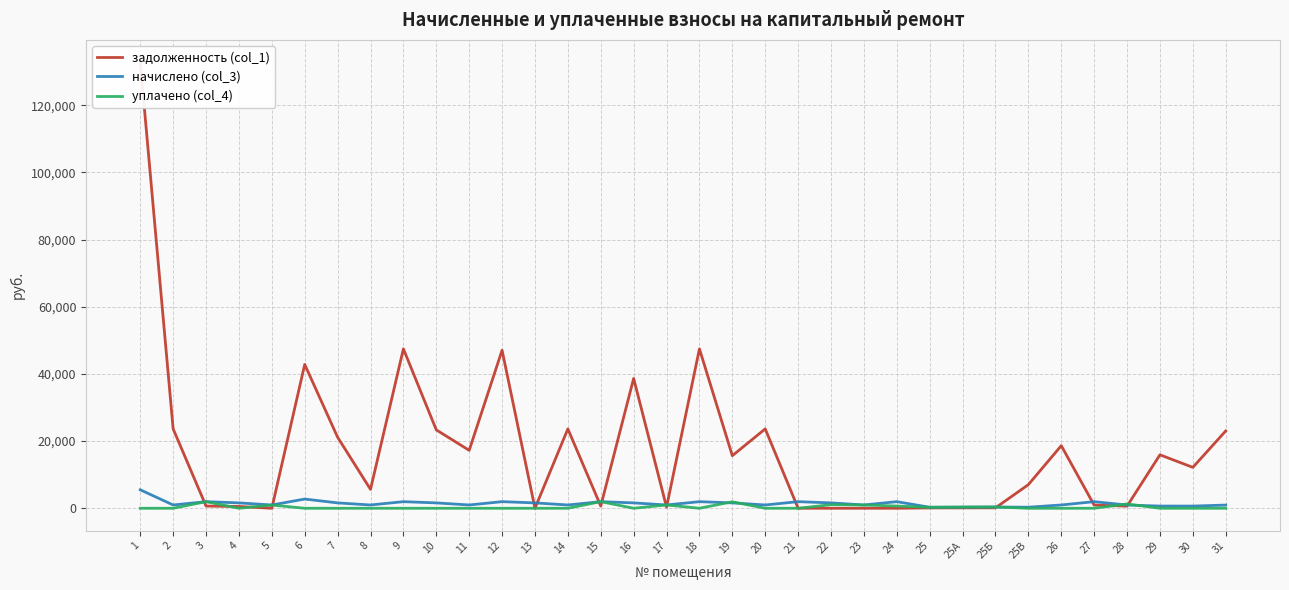

How many intersections are there between задолженность (col_1) and начислено (col_3)?

12